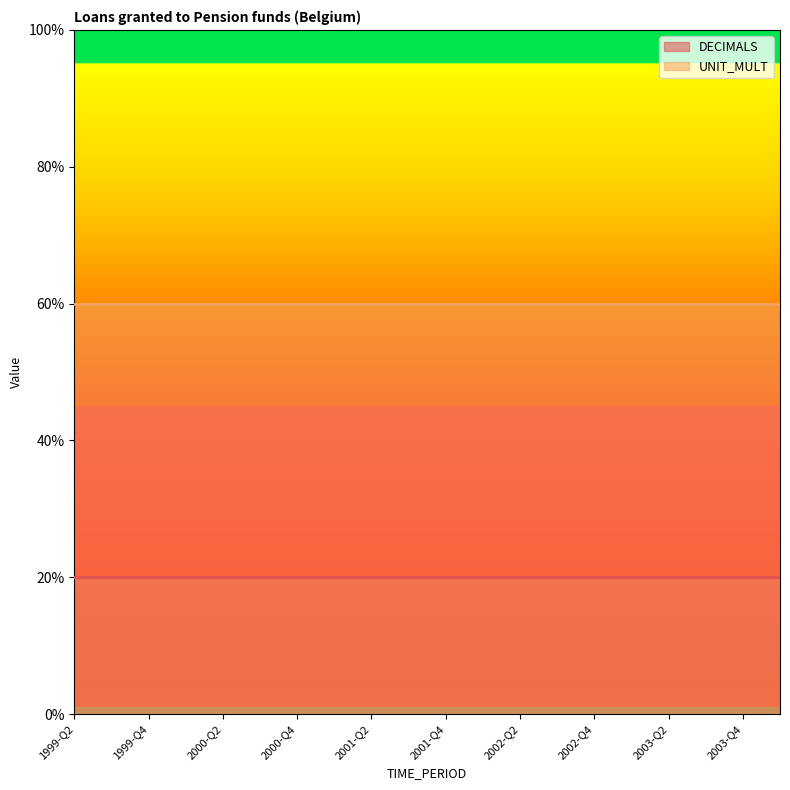

True or false: DECIMALS has more than 0 points higher than both neighbors.

False